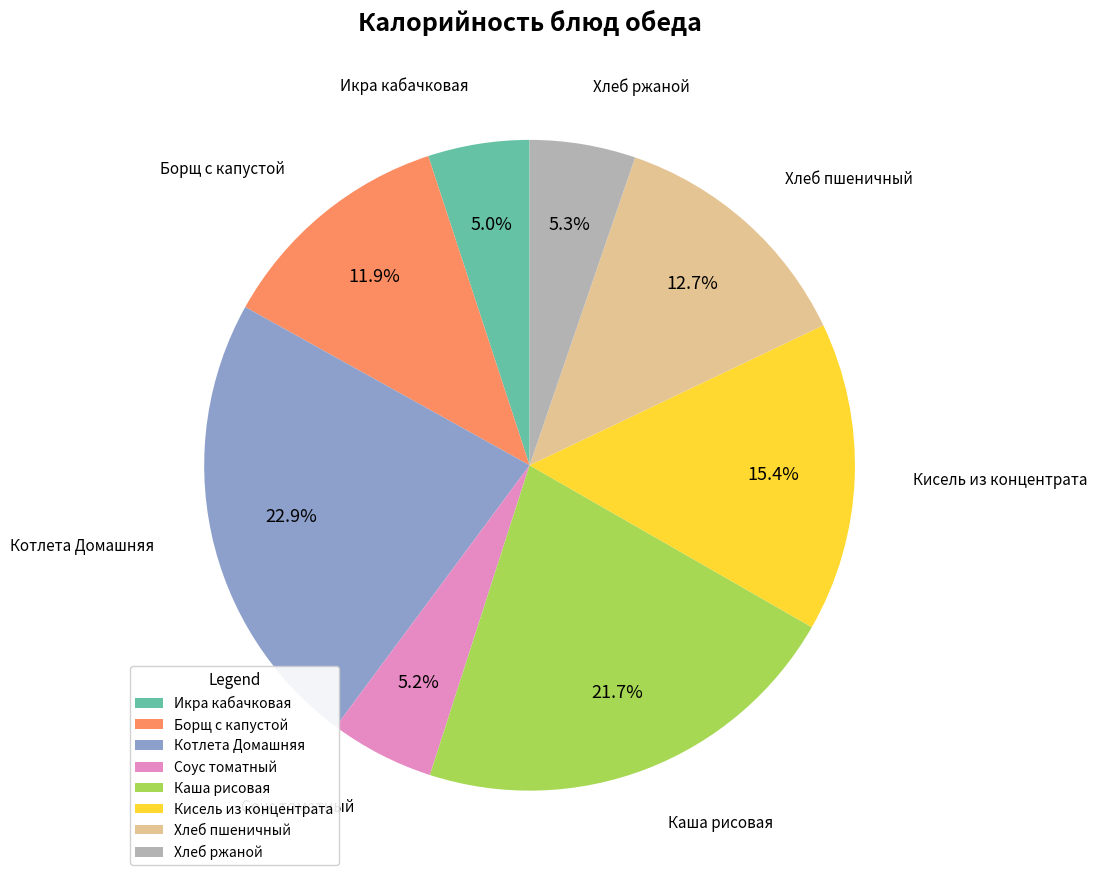

Is it true that Каша рисовая is 28% of the pie?

False